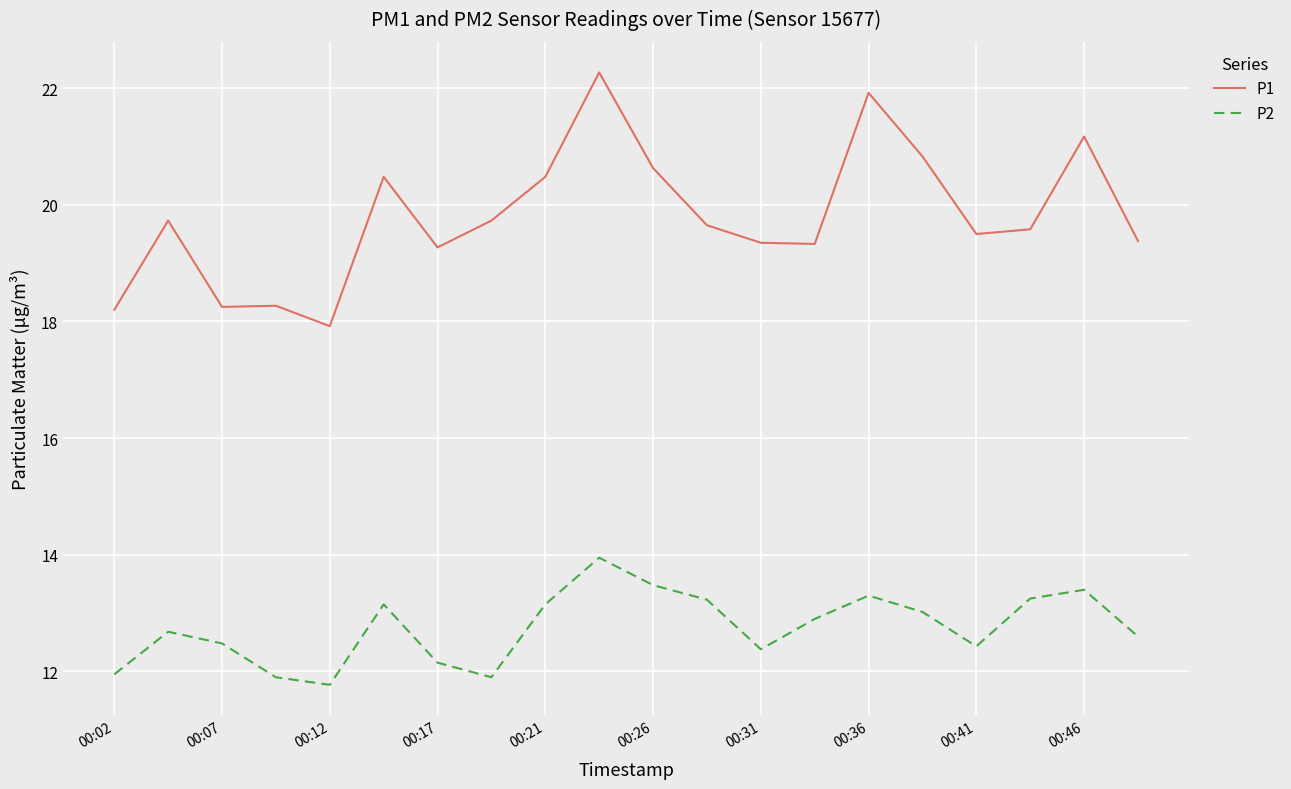

True or false: P1 and P2 cross at least once.

False